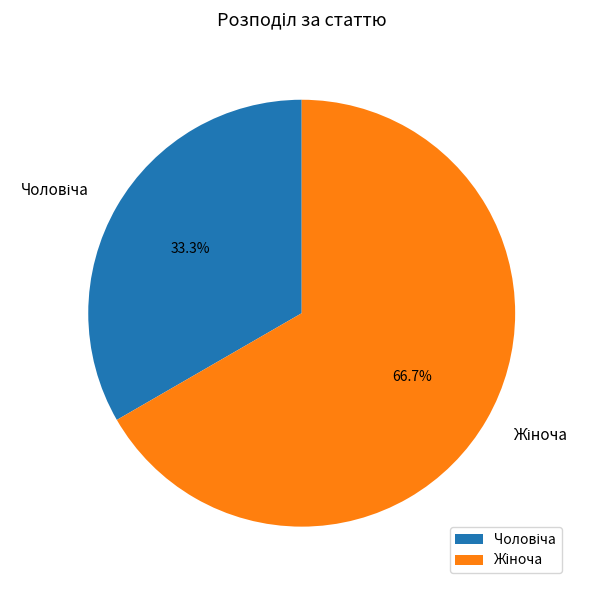

How many segments does this pie chart have?

2